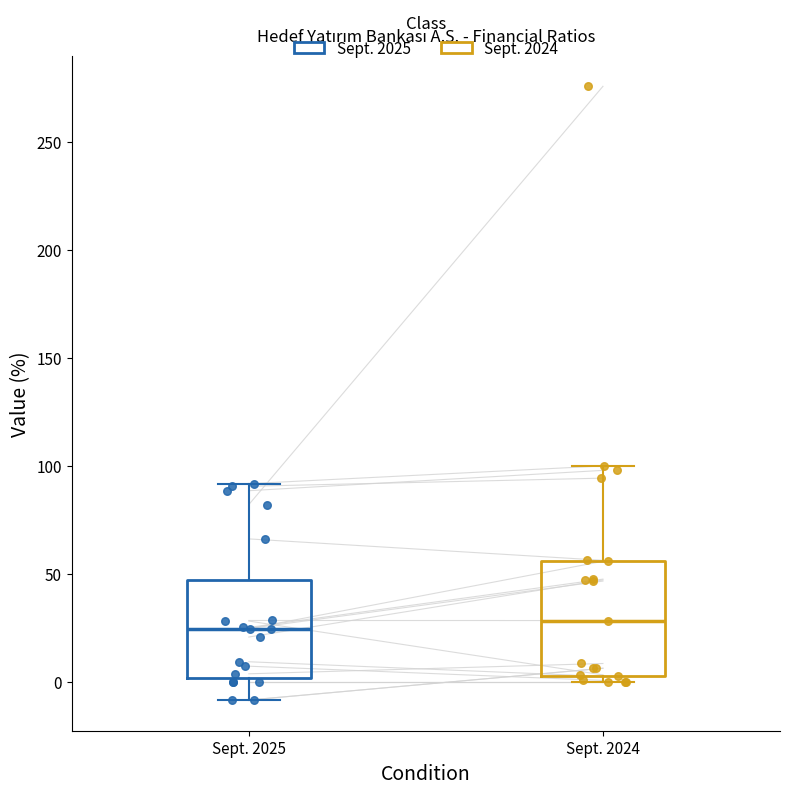

Reading left to right, read every box against the y-axis: the position of its median line, the range the box covers, and the ends of its whiskers. The values are not printed on the chart, so give them approximately, as read against the axis.

Sept. 2025: median 25, box 0 to 45, whiskers -10 to 90
Sept. 2024: median 30, box 5 to 55, whiskers 0 to 100